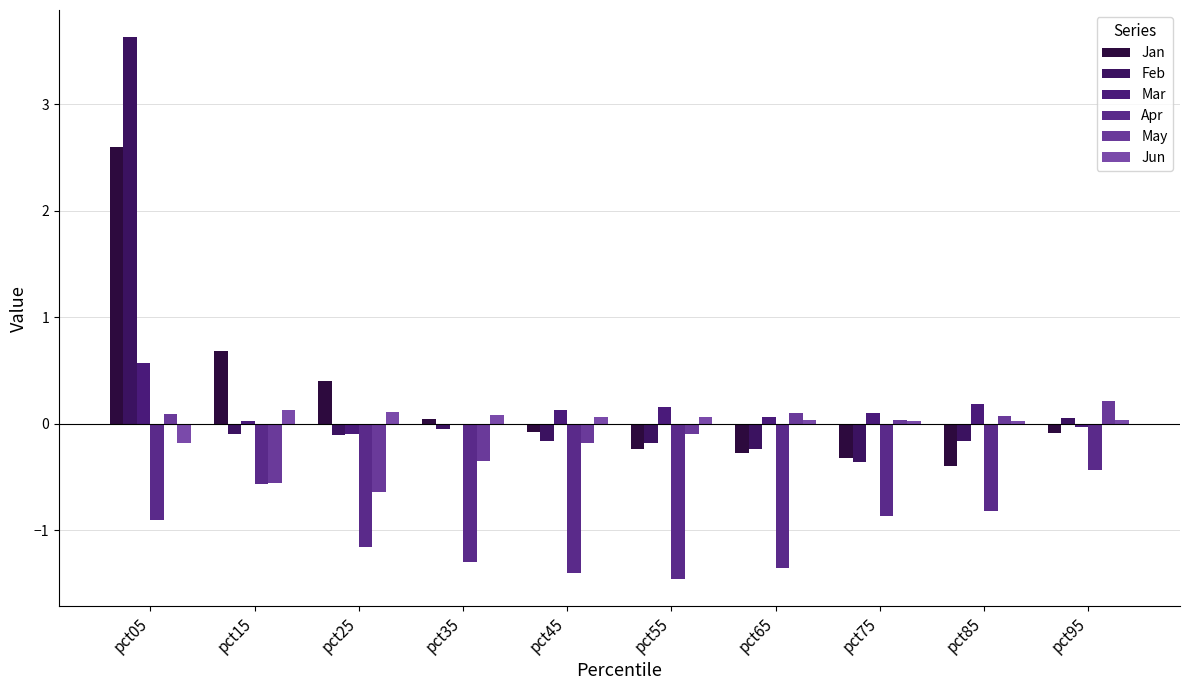

How many categories are shown in the chart?

10